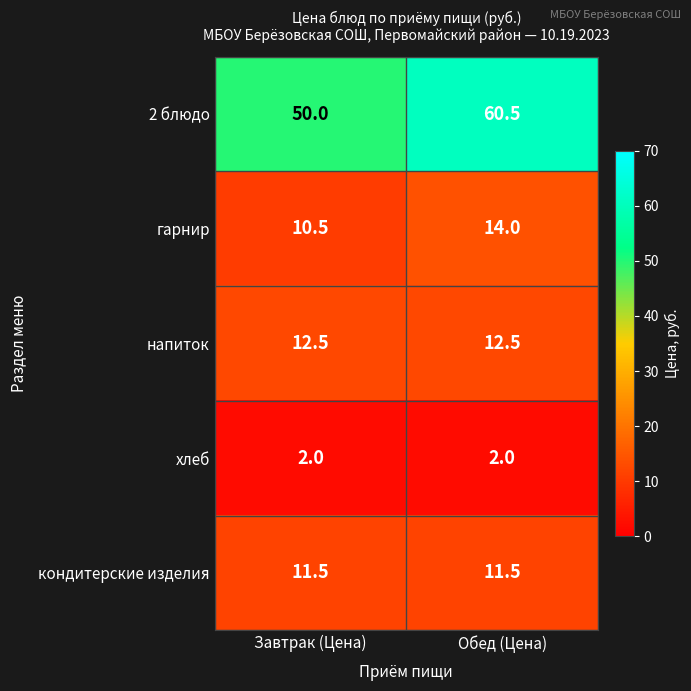

What is the difference between the maximum and minimum values in the гарнир series?

3.5